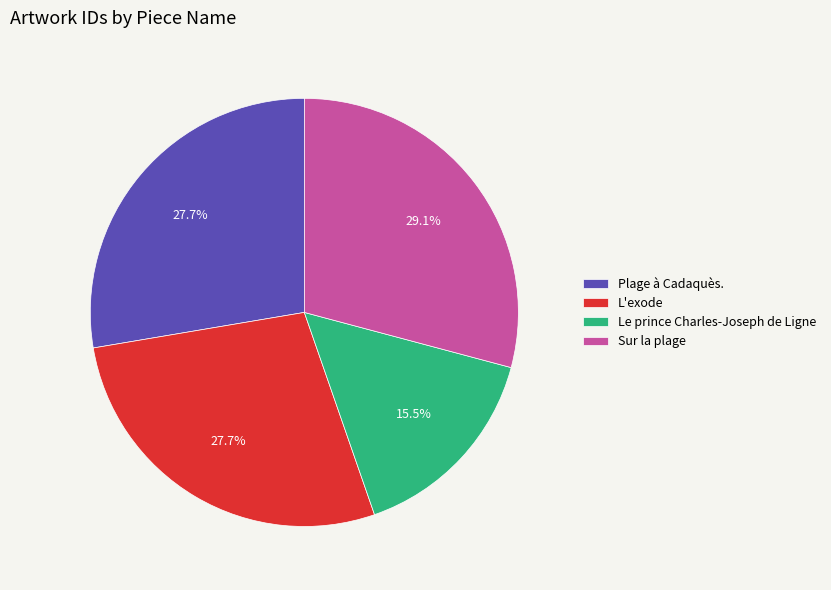

Which slice is the largest?

Sur la plage